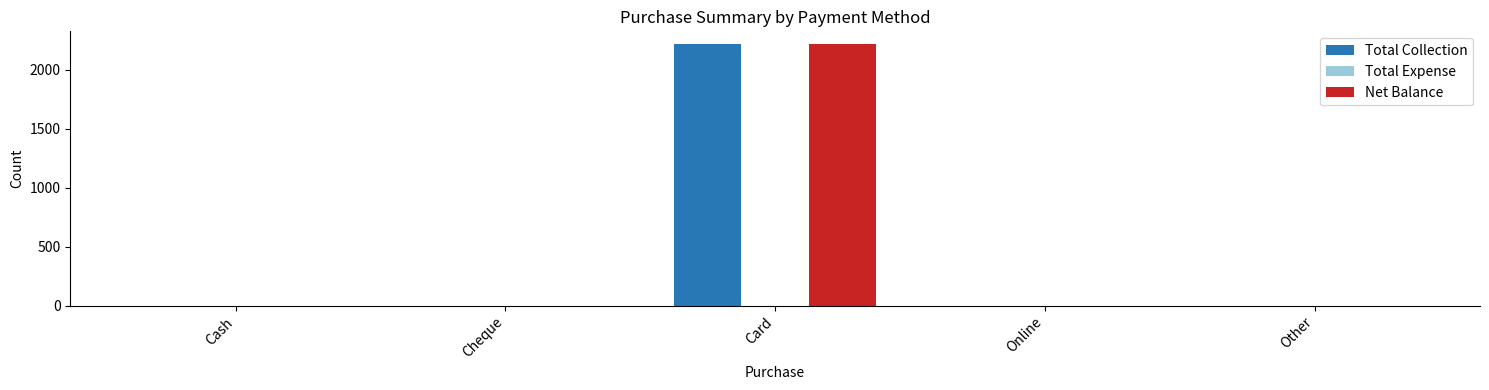

What is the maximum value for Net Balance?

2214